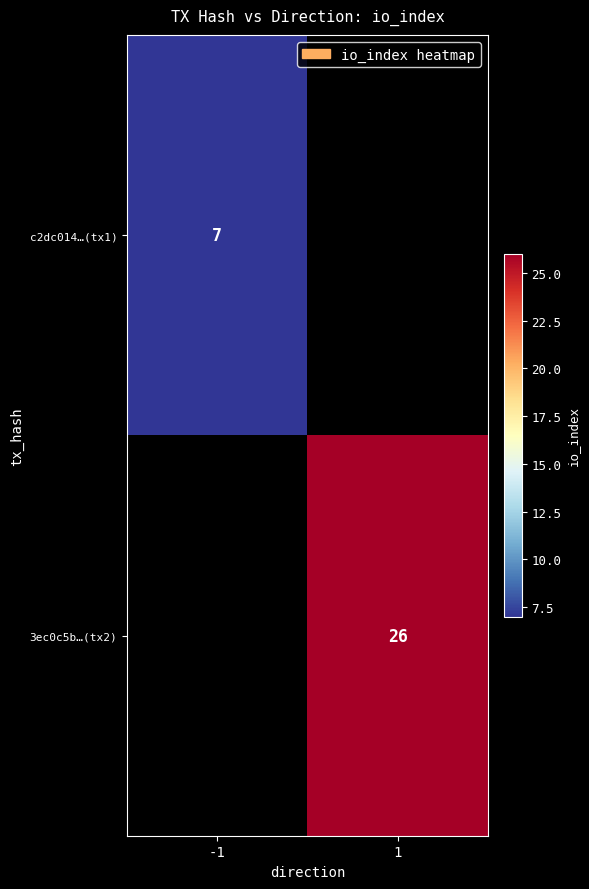

How many categories are shown in the chart?

2